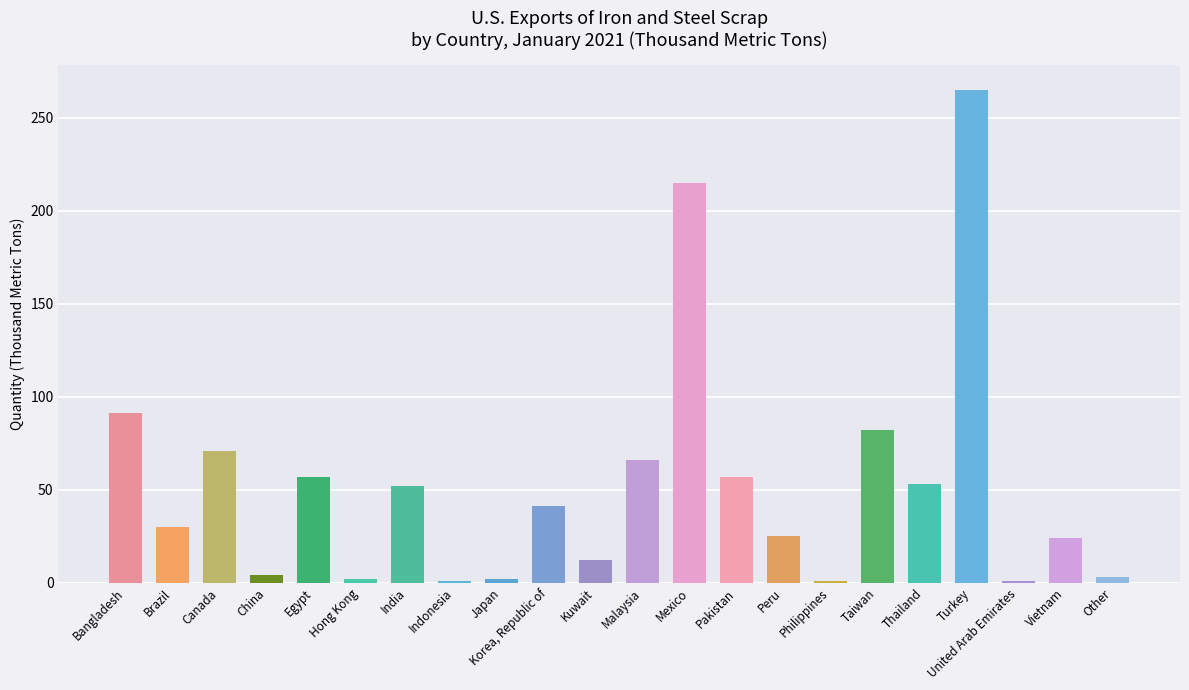

Between Pakistan and Korea, Republic of, which is larger?

Pakistan